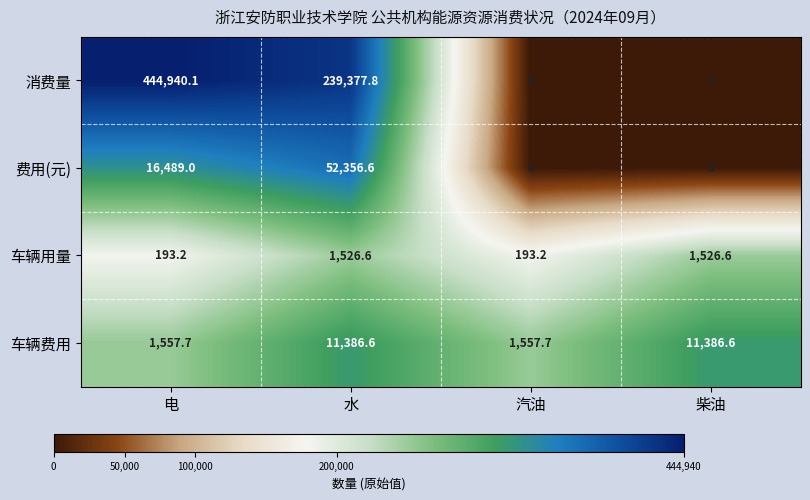

Between 汽油 and 柴油, which series saw the biggest shift?

车辆费用